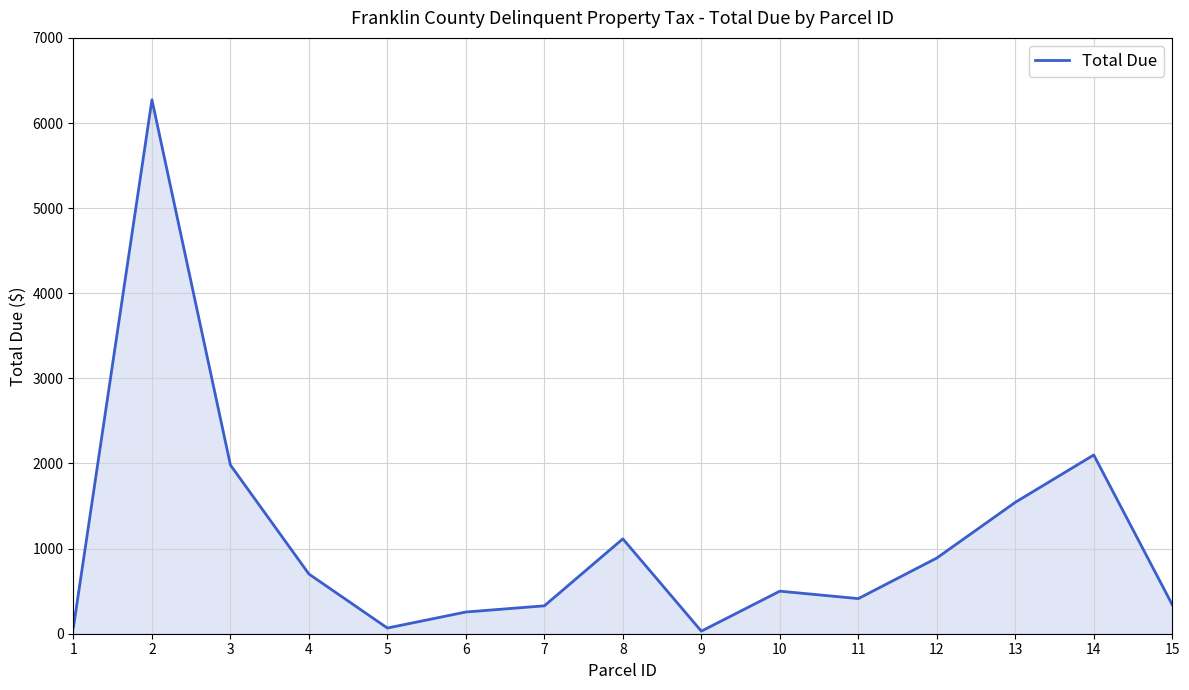

What is the sum of the values at 9 and 6?

285.5